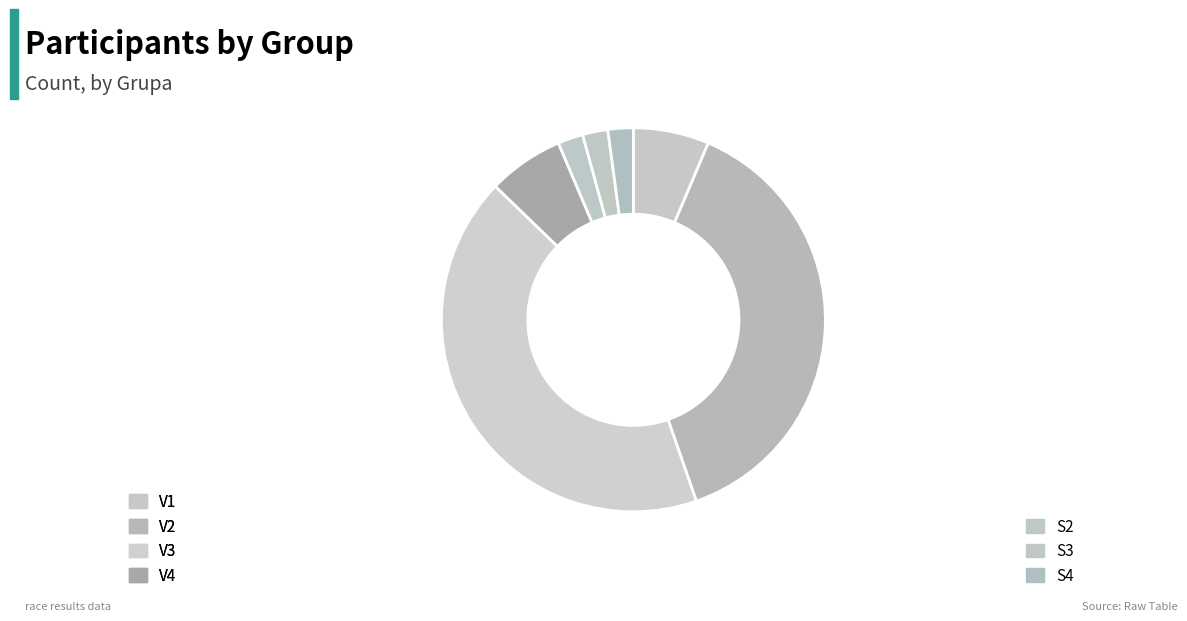

Rank the categories by value from highest to lowest.

V3, V2, V1, V4, S2, S3, S4